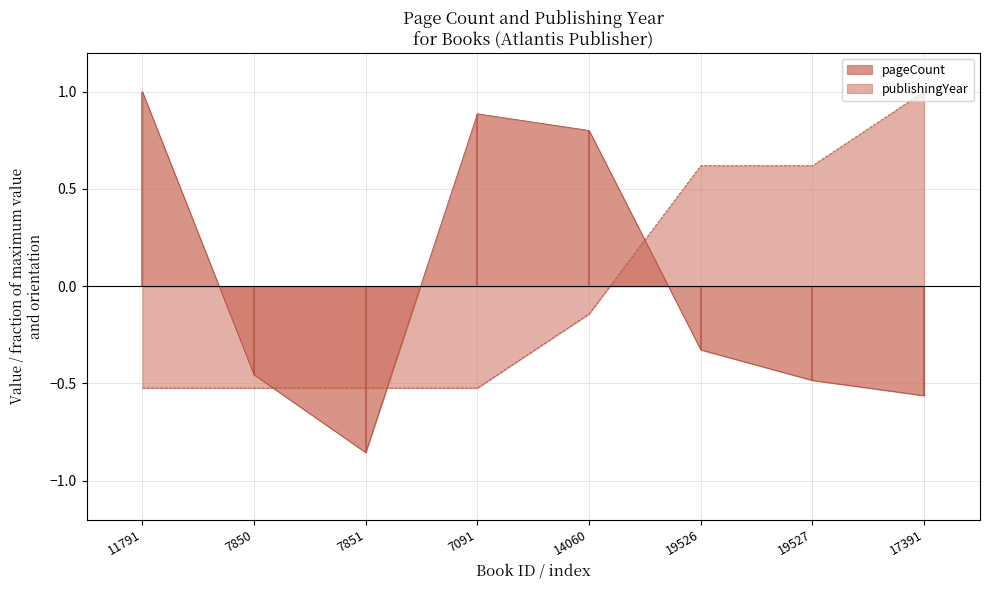

True or false: publishingYear has more than 1 points higher than both neighbors.

False